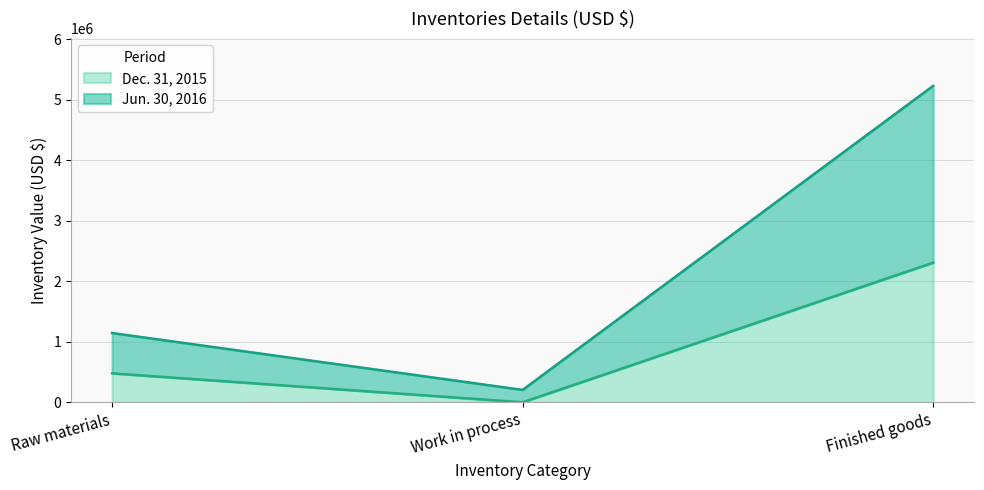

How many Jun. 30, 2016 values are between 204162 and 5227532?

3